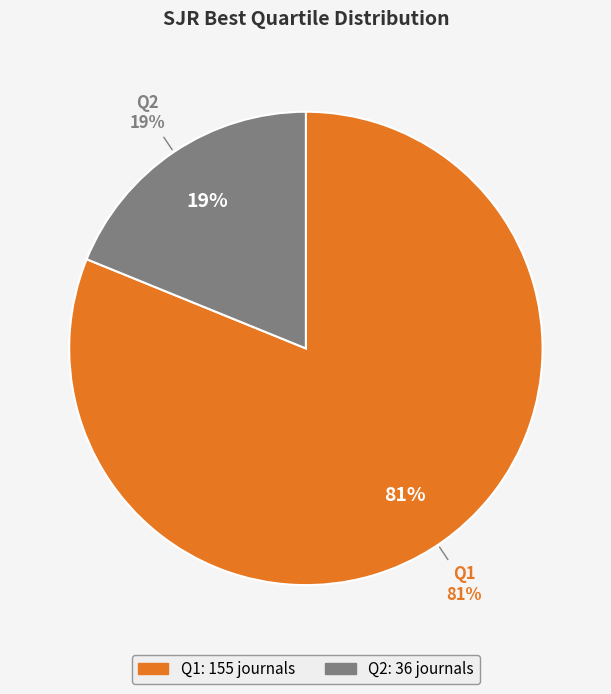

To the nearest percent, what portion does Q1 represent?

81%